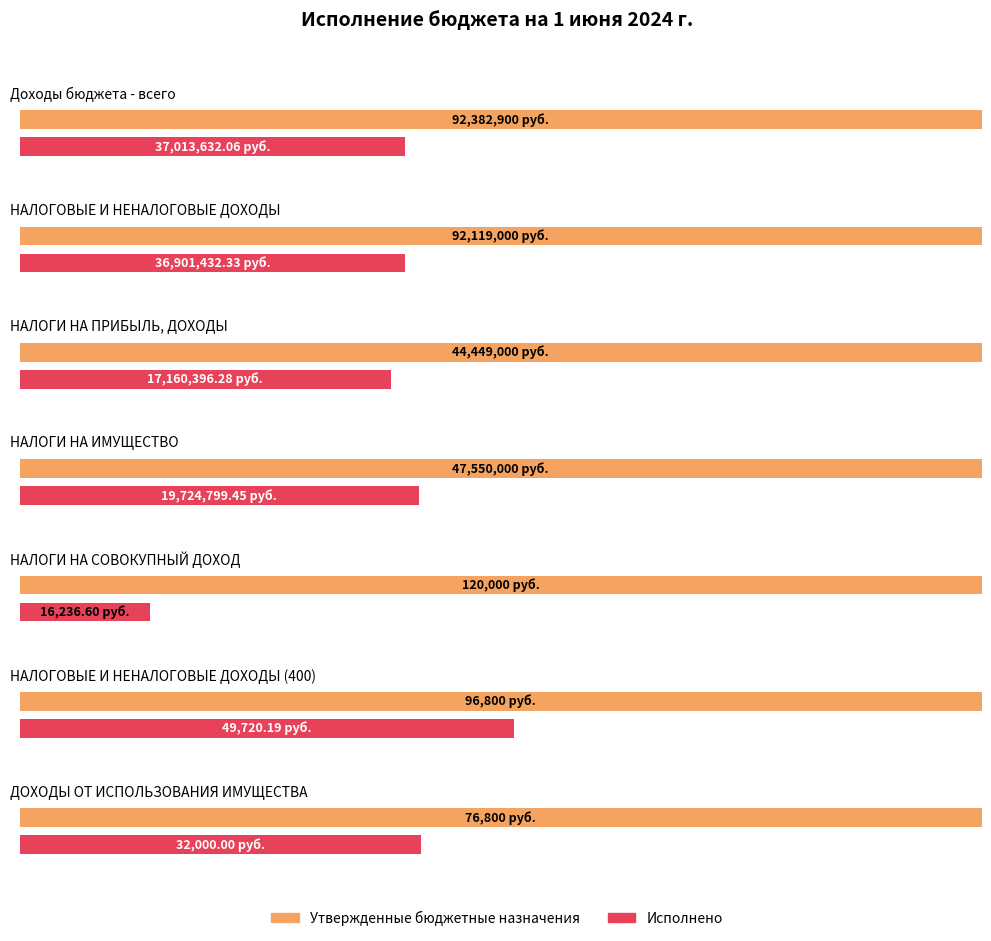

At which label does Исполнено reach its peak?

Доходы бюджета - всего